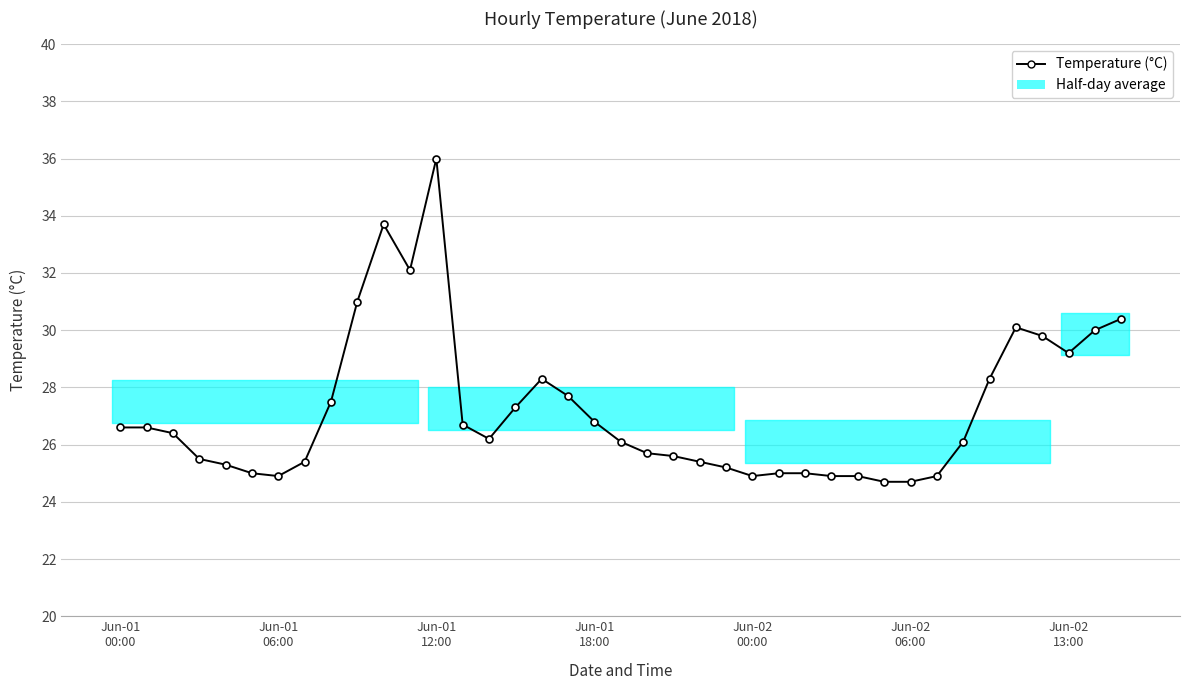

What is the value of the 33rd point from the left?

26.1